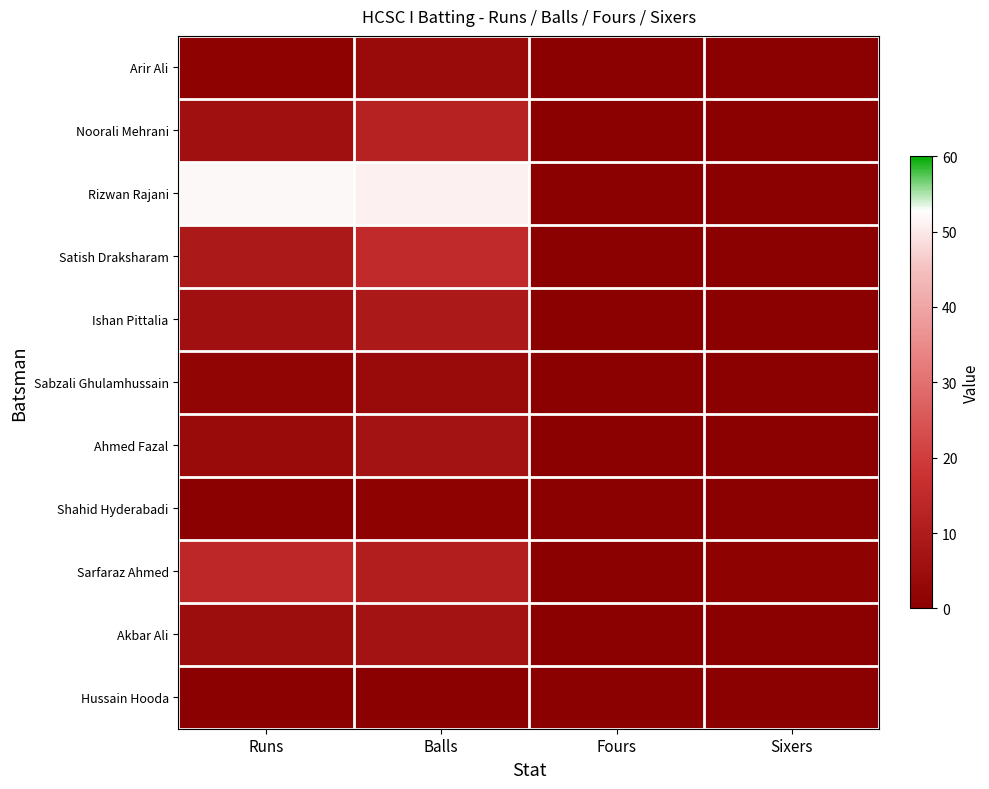

Which series has the largest range (max minus min)?

Rizwan Rajani